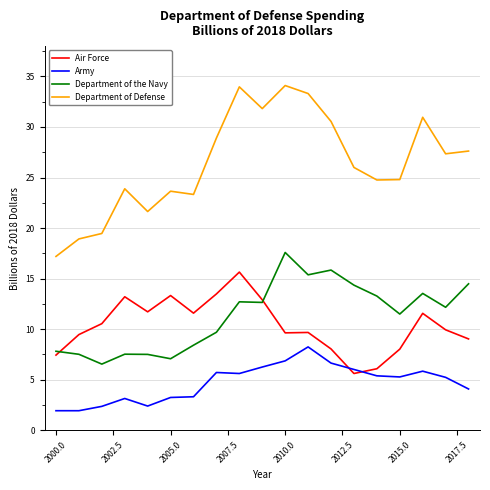

What is the minimum value shown in the chart?

1.9